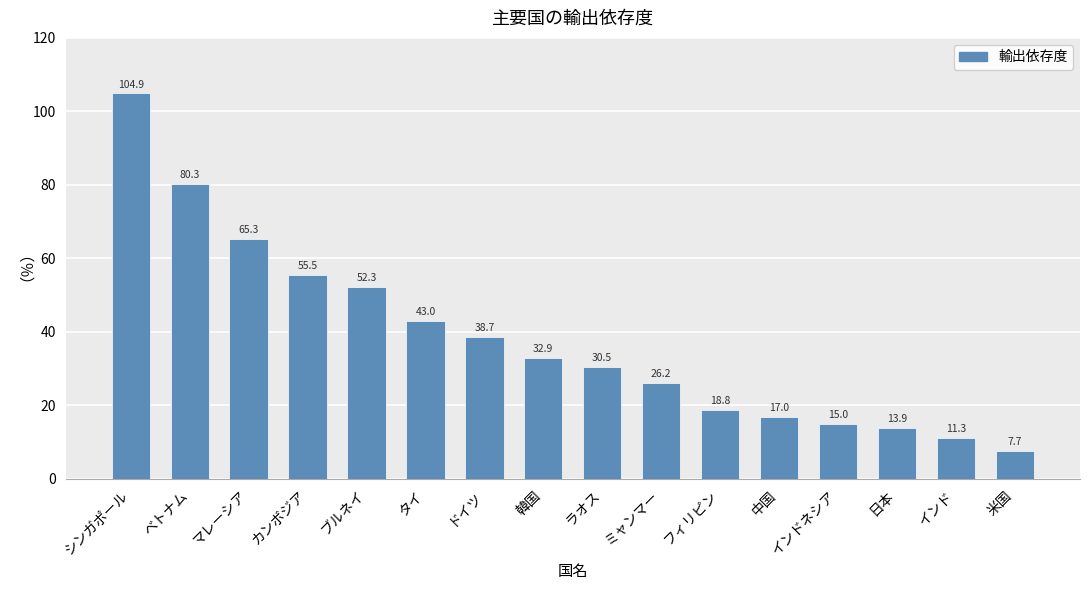

List the labels in order of value, smallest first.

米国, インド, 日本, インドネシア, 中国, フィリピン, ミャンマー, ラオス, 韓国, ドイツ, タイ, ブルネイ, カンボジア, マレーシア, ベトナム, シンガポール